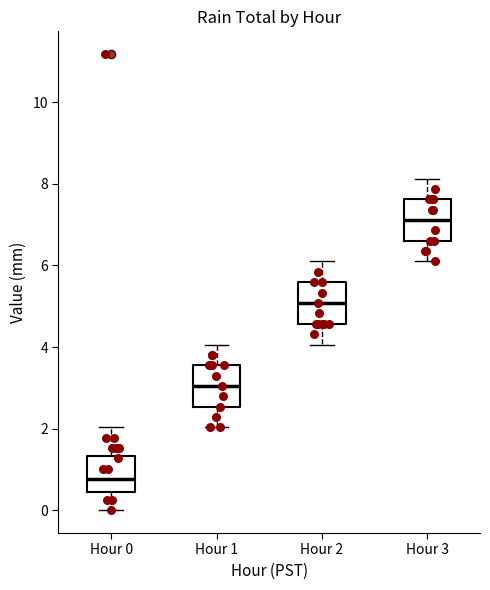

Reading left to right, read every box against the y-axis: the position of its median line, the range the box covers, and the ends of its whiskers. The values are not printed on the chart, so give them approximately, as read against the axis.

Hour 0: median 0.8, box 0.4 to 1.4, whiskers 0.0 to 2.0
Hour 1: median 3.0, box 2.6 to 3.6, whiskers 2.0 to 4.0
Hour 2: median 5.0, box 4.6 to 5.6, whiskers 4.0 to 6.2
Hour 3: median 7.2, box 6.6 to 7.6, whiskers 6.2 to 8.2